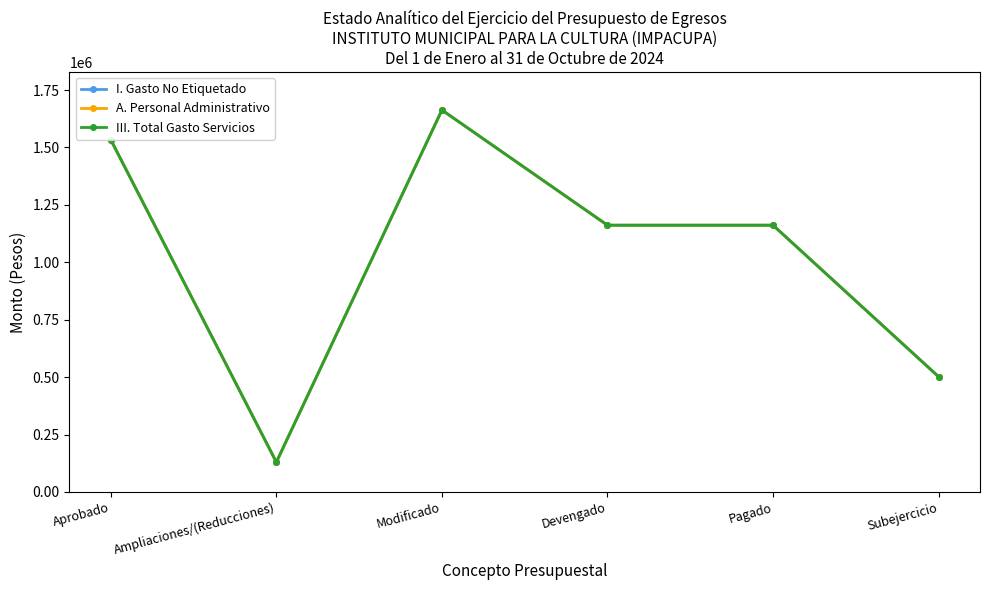

What is the label of the 4th point from the left?

Devengado